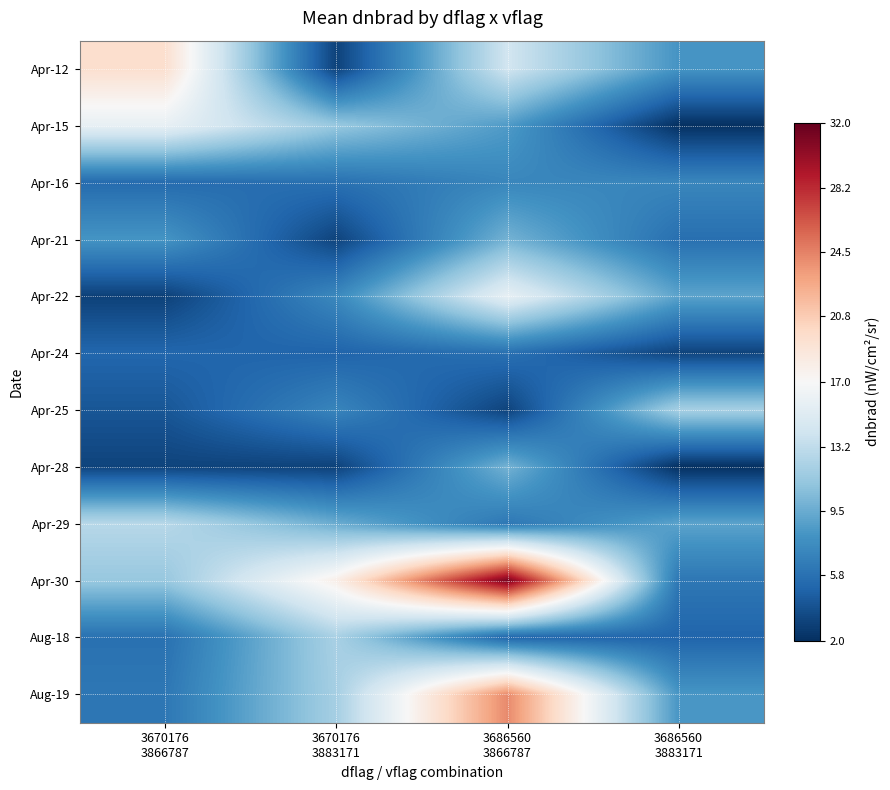

Between 3686560
3883171 and 3670176
3883171, which is larger?

3686560
3883171